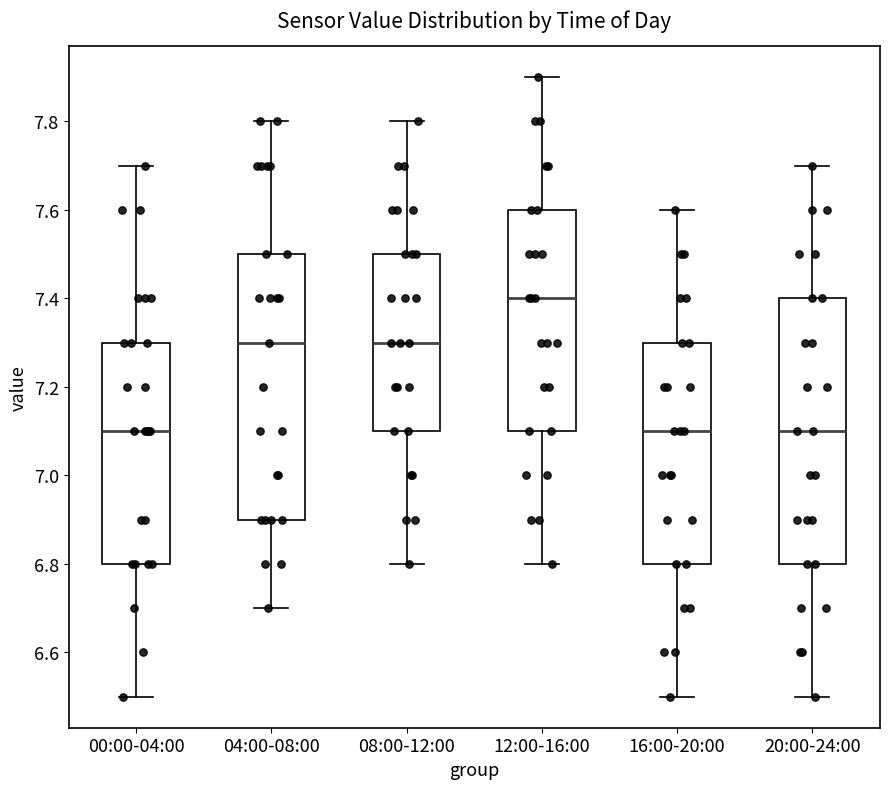

Where is the upper edge of the box for 12:00-16:00 on the y-axis? The values are not printed on the chart, so give them approximately, as read against the axis.

7.6